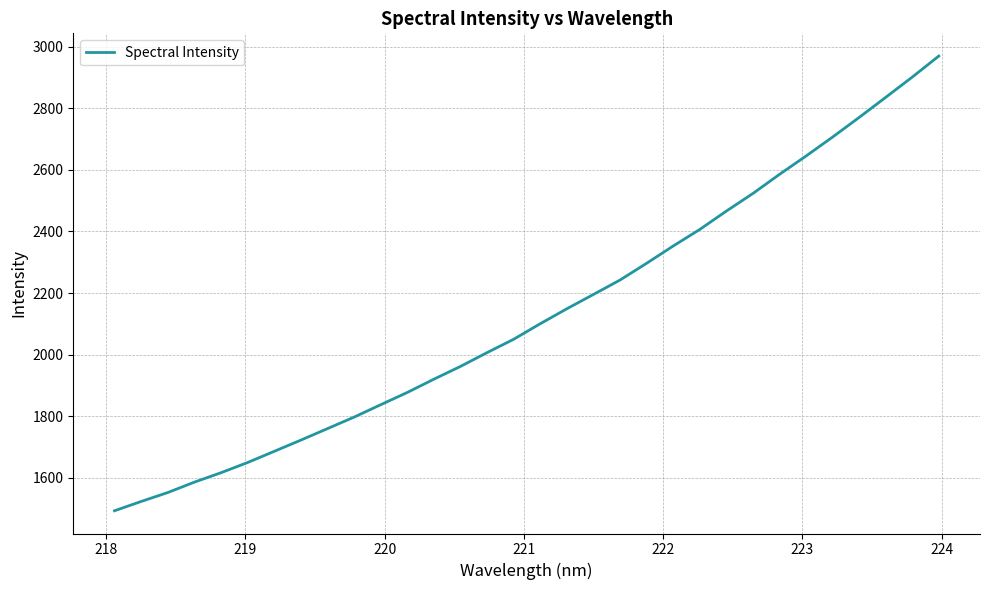

How many lines are shown in the chart?

1